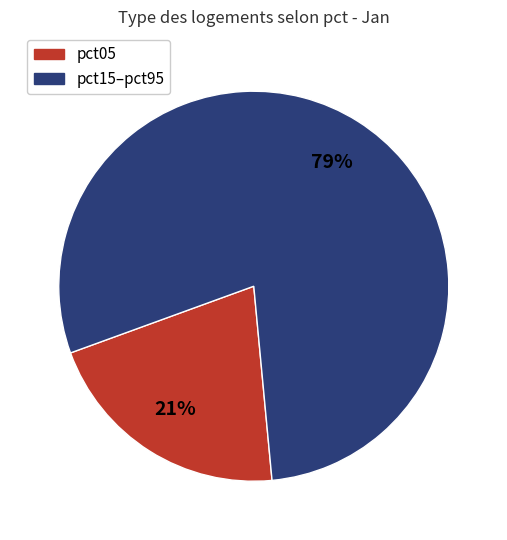

To the nearest percent, what is the average slice percentage?

50%